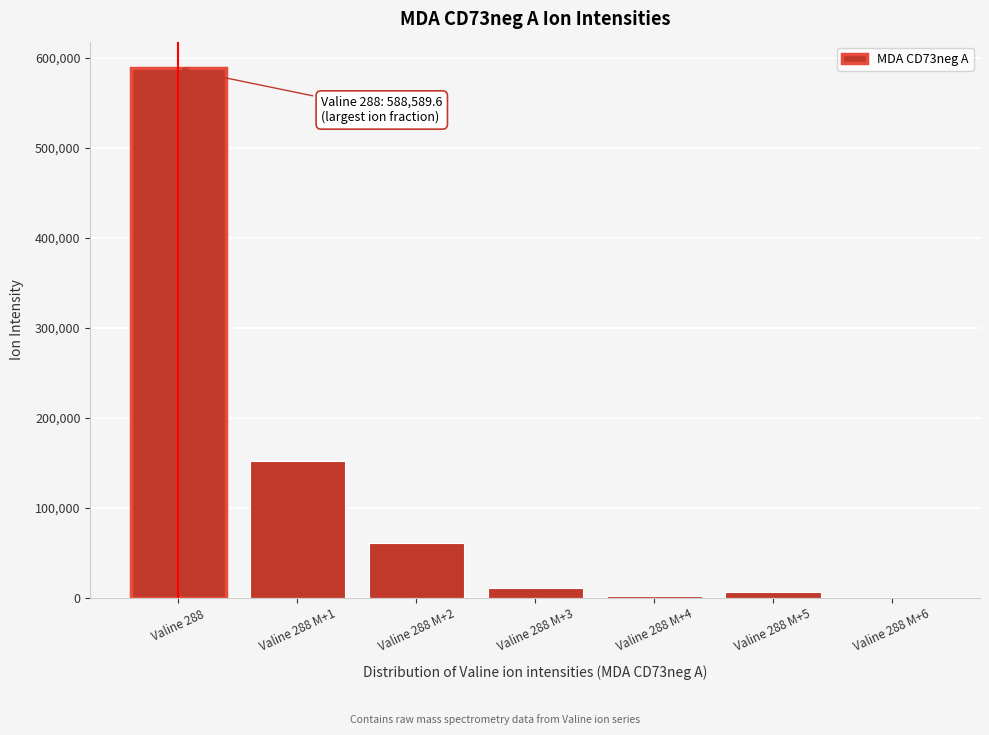

What is the sum of all values?

824467.7